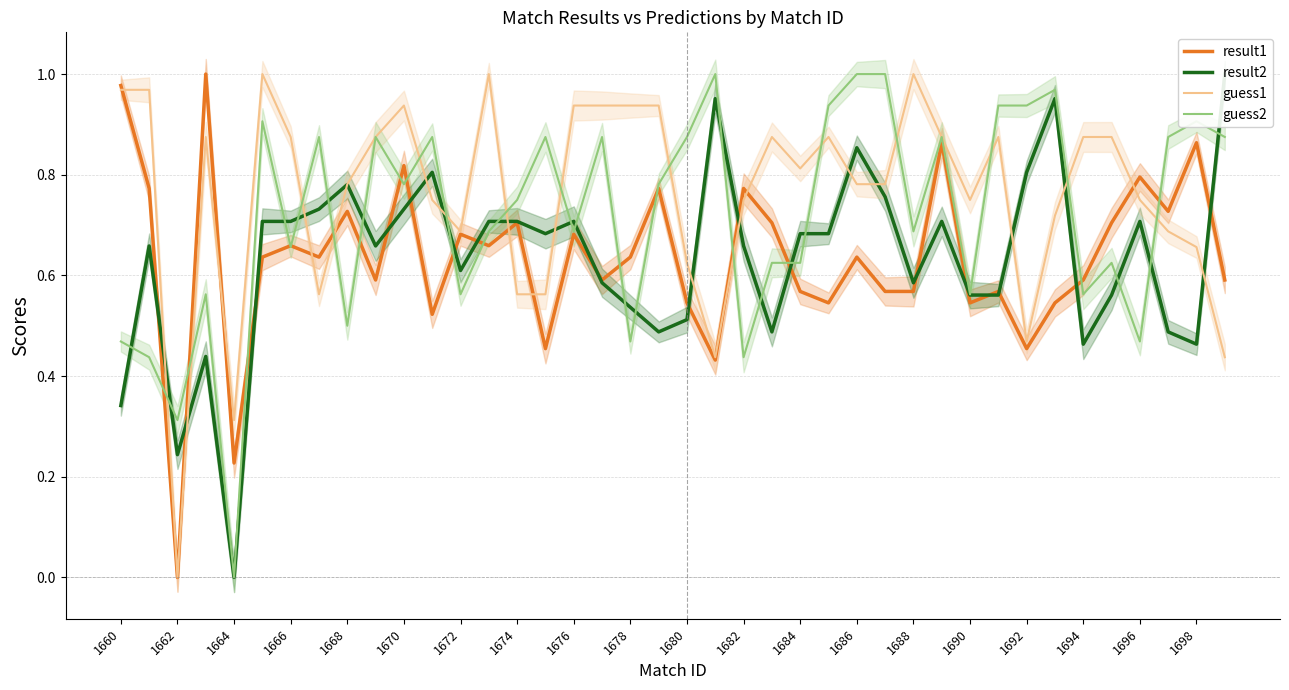

After their last crossing, which series has the higher values: result2 or guess2?

result2